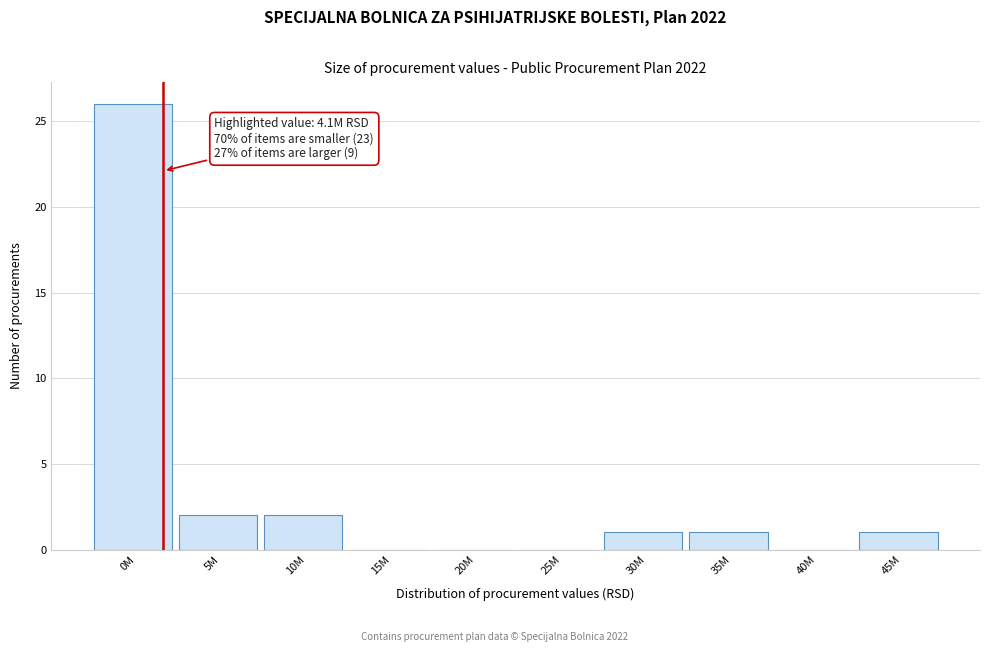

Reading left to right, extract all data points from this chart.

0M=26	5M=2	10M=2	15M=0	20M=0	25M=0	30M=1	35M=1	40M=0	45M=1